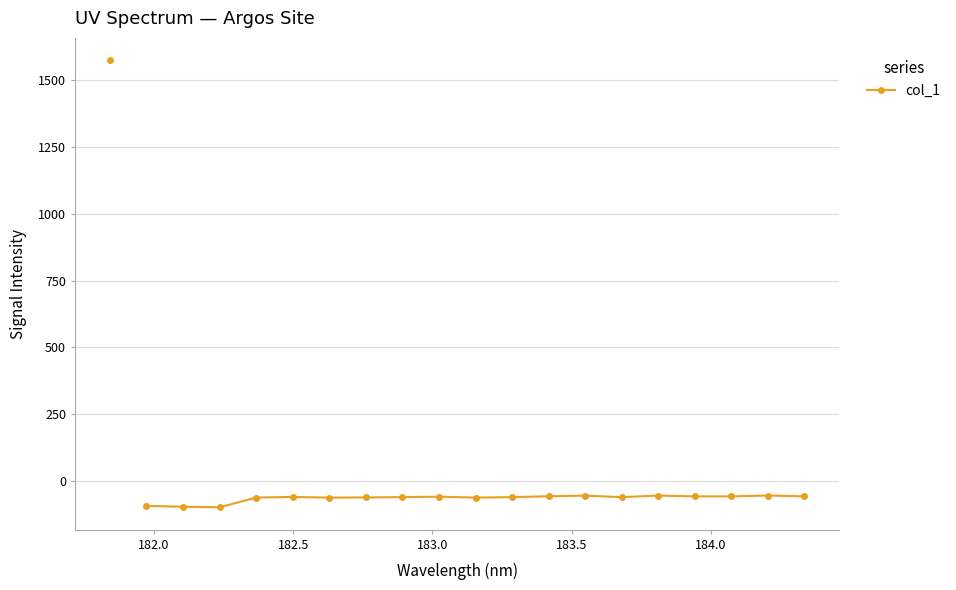

What is the greatest value displayed?

-53.2